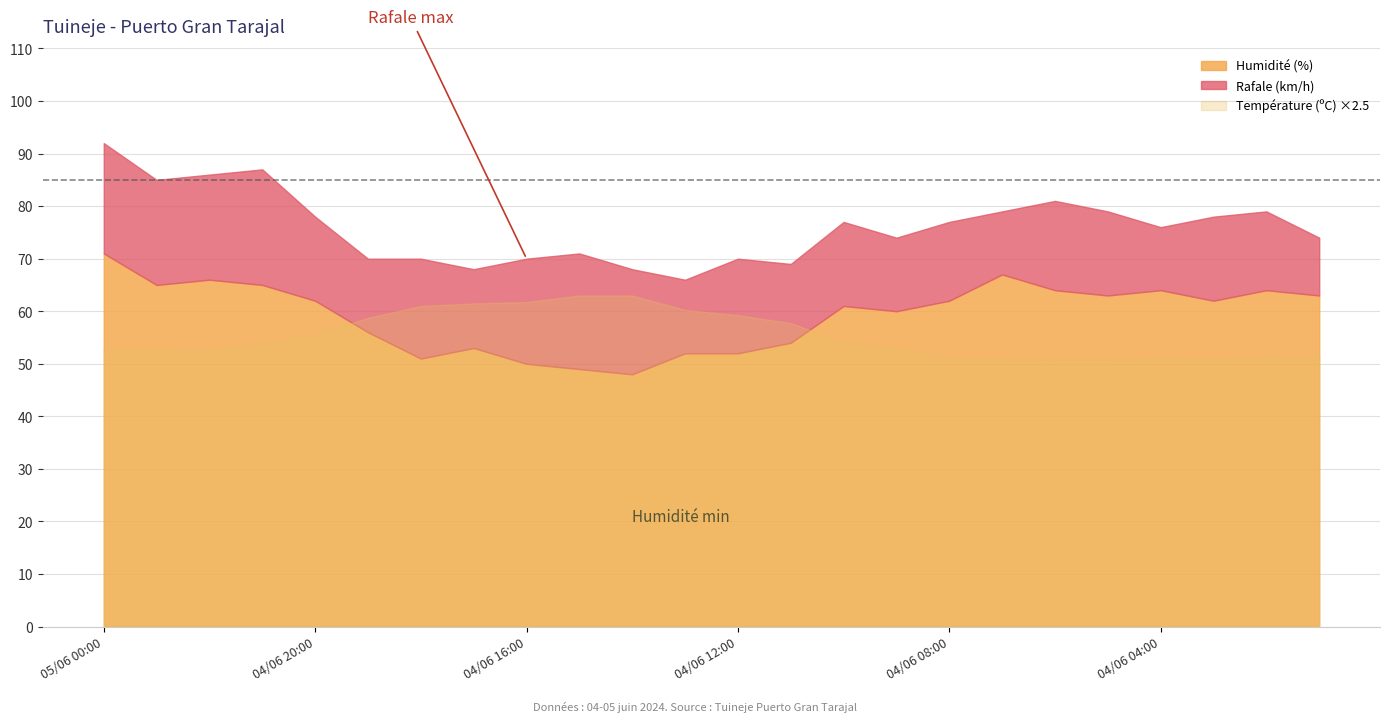

What is the label of the 18th point from the right?

04/06 18:00